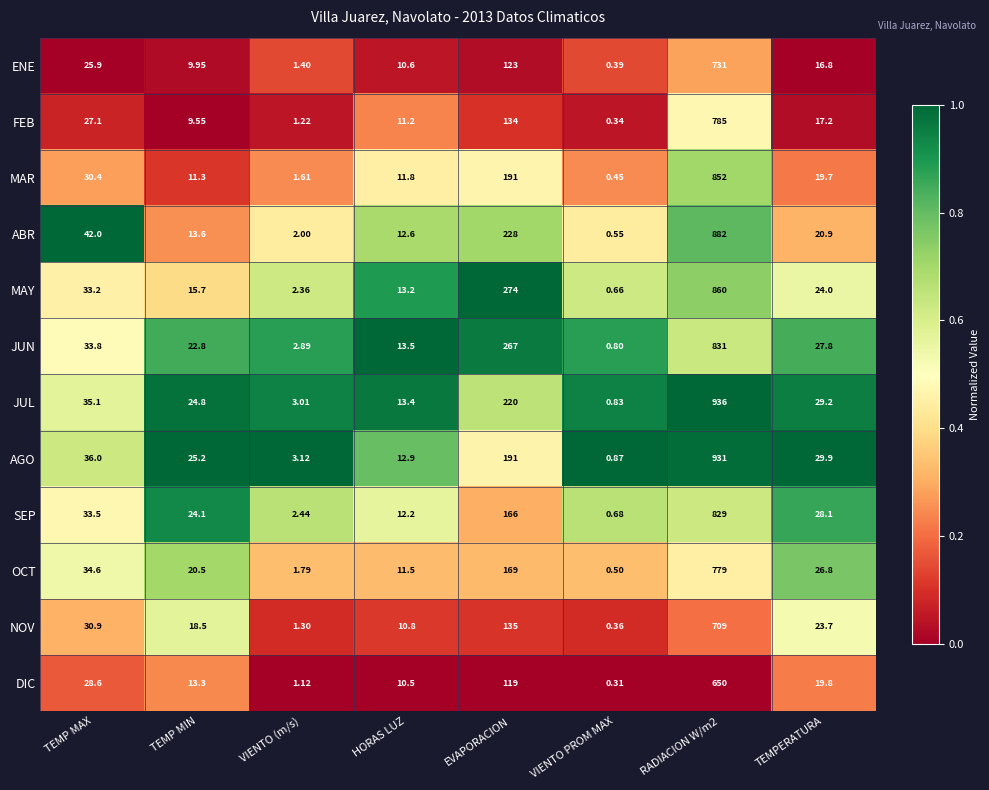

Where is NOV nearest to the value 354?

EVAPORACION